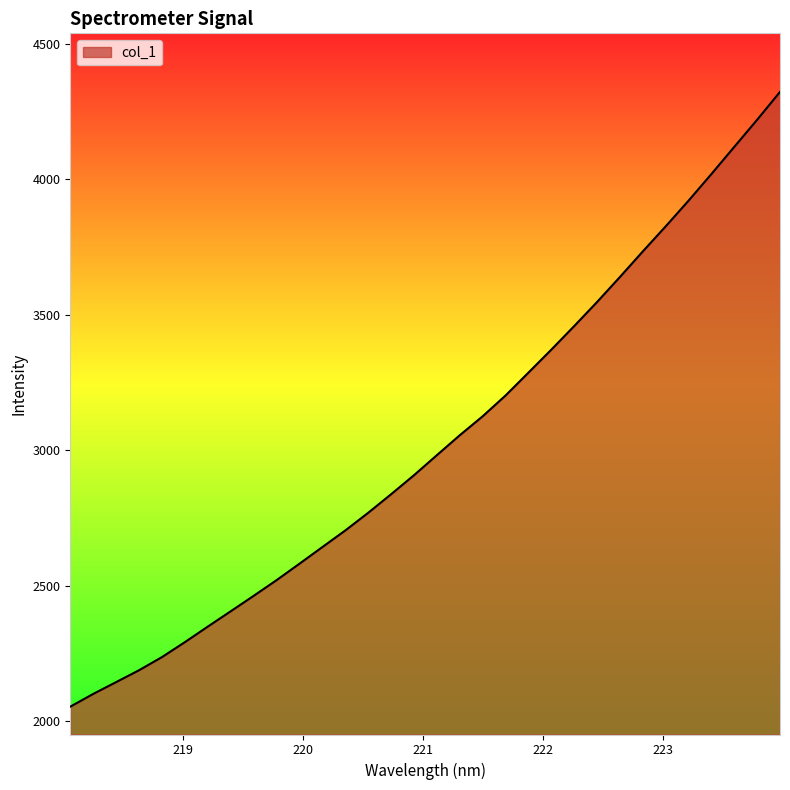

True or false: there are more than 1 points higher than both neighbors.

False